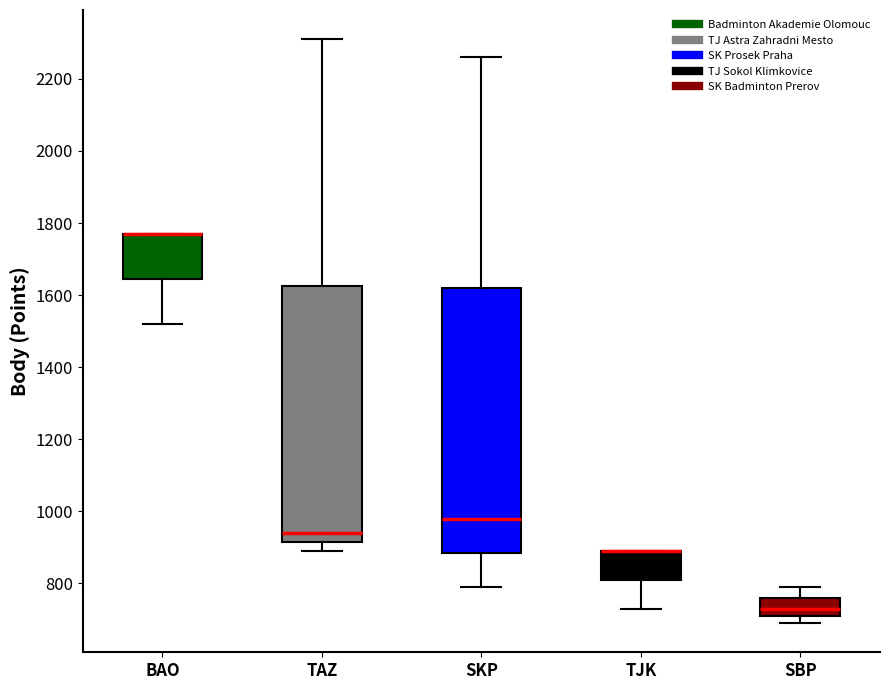

Reading left to right, transcribe this box plot: for each box, give where its median line is, the range the box spans, and where its two whiskers end, as read against the y-axis. The values are not printed on the chart, so give them approximately, as read against the axis.

BAO: median 1780 (drawn on the box's upper edge), box 1640 to 1780, whiskers 1520 to 1780
TAZ: median 940, box 920 to 1620, whiskers 900 to 2320
SKP: median 980, box 880 to 1620, whiskers 800 to 2260
TJK: median 900 (drawn on the box's upper edge), box 820 to 900, whiskers 740 to 900
SBP: median 740, box 720 to 760, whiskers 700 to 800